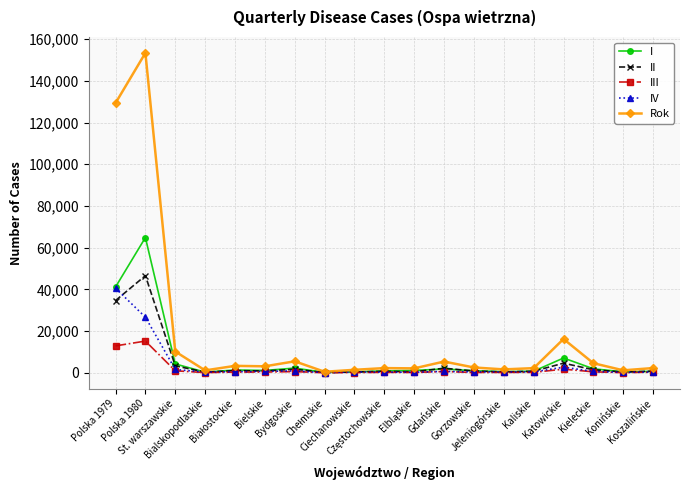

Where is the first local maximum for I?

Polska 1980